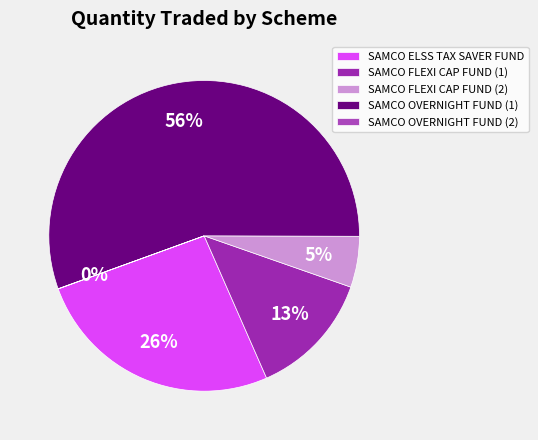

Count the number of slices in the pie.

5